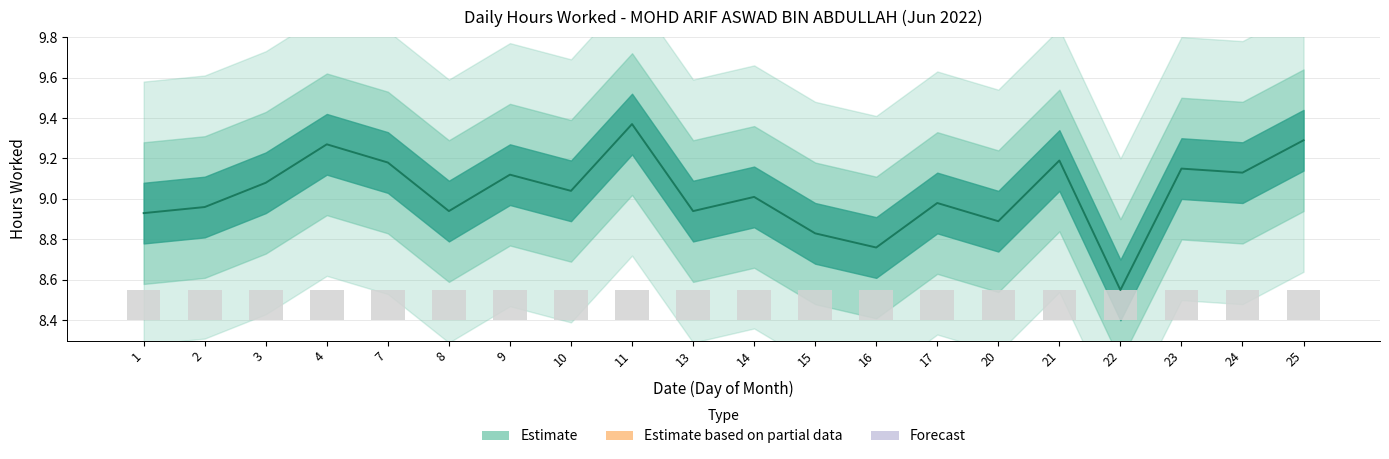

Reading left to right, what are all the values shown in this chart?

1=8.9	2=9.0	3=9.1	4=9.3	7=9.2	8=8.9	9=9.1	10=9.0	11=9.4	13=8.9	14=9.0	15=8.8	16=8.8	17=9.0	20=8.9	21=9.2	22=8.6	23=9.2	24=9.1	25=9.3